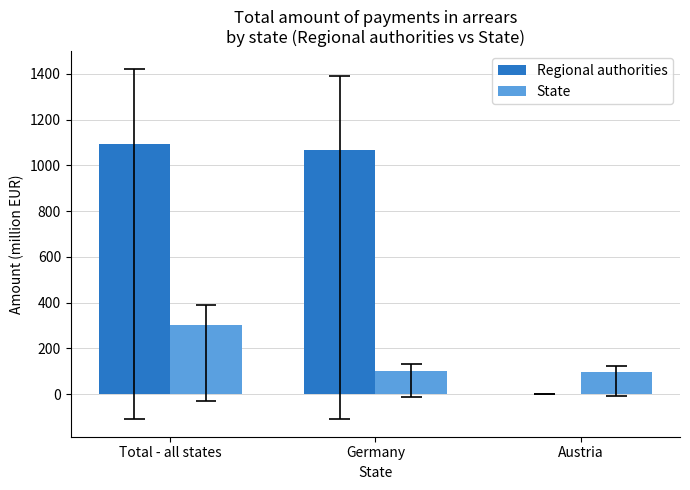

What is the total value across all series at Austria?

95.0